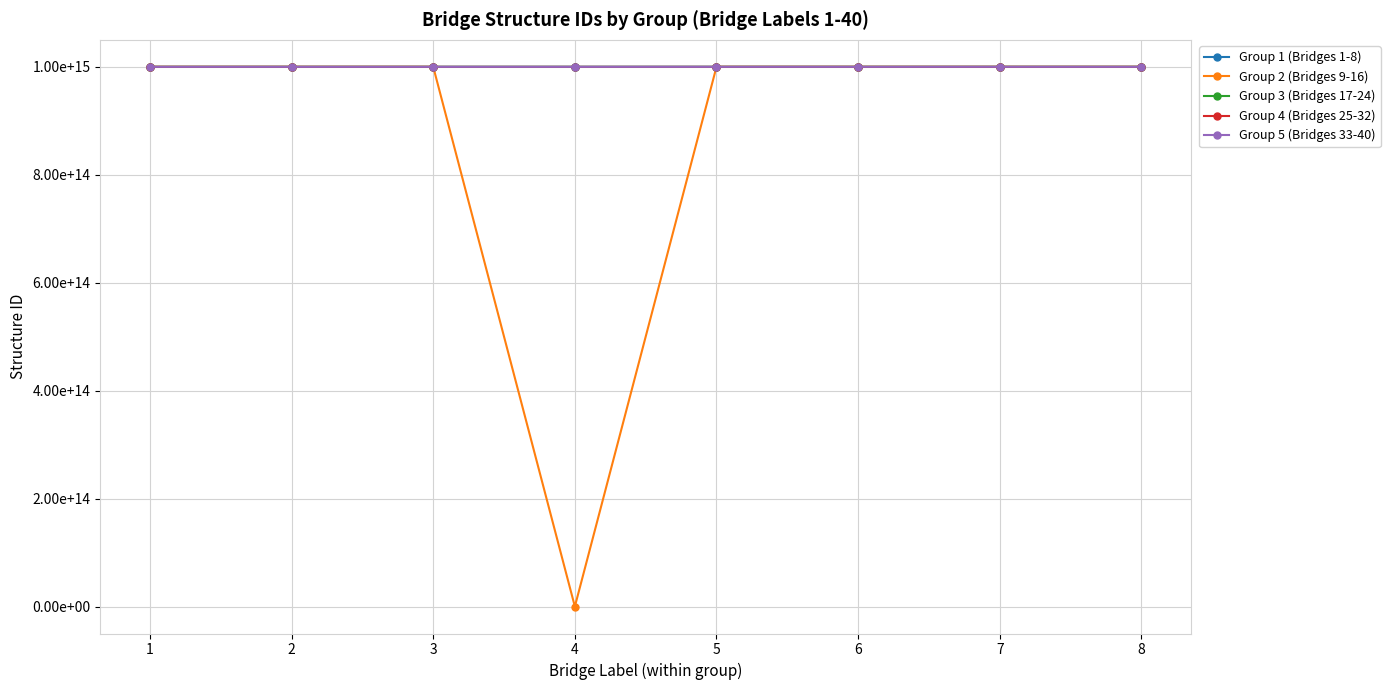

True or false: Group 4 (Bridges 25-32) has more than 0 points higher than both neighbors.

True